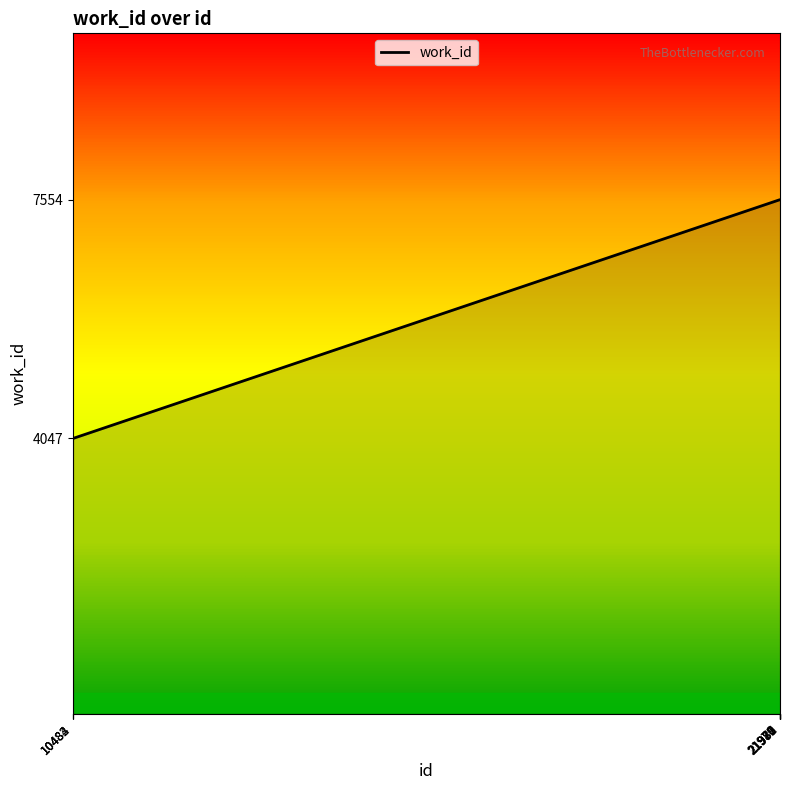

Reading right to left, transcribe all the data shown in this chart.

21982=7554	21981=7554	21980=7554	21979=7554	21978=7554	21977=7554	21976=7554	10484=4047	10483=4047	10482=4047